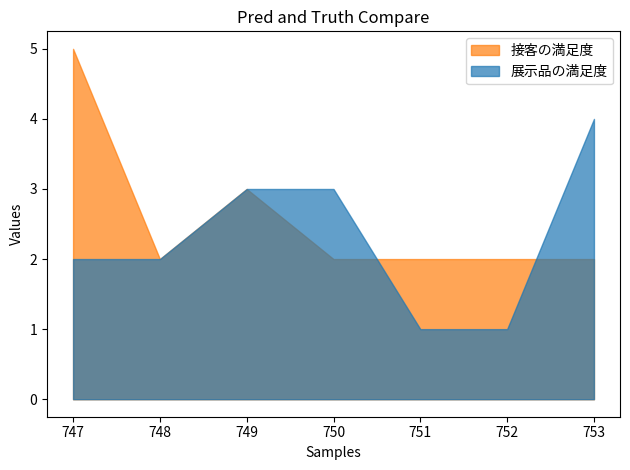

What is the difference between the maximum and minimum values in the 展示品の満足度 series?

3